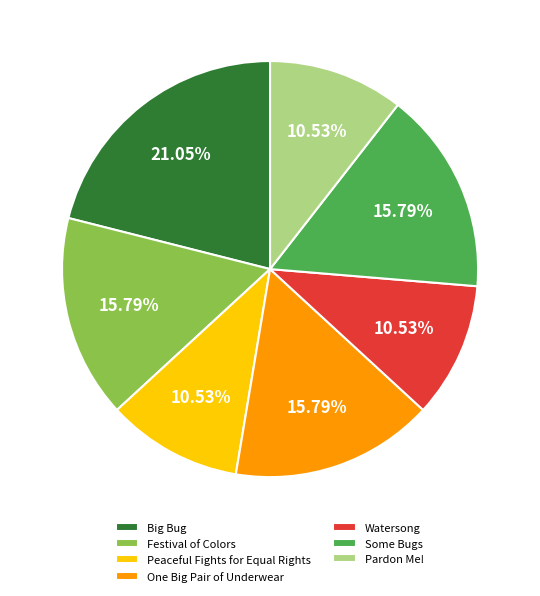

True or false: Some Bugs accounts for 31% of the total.

False